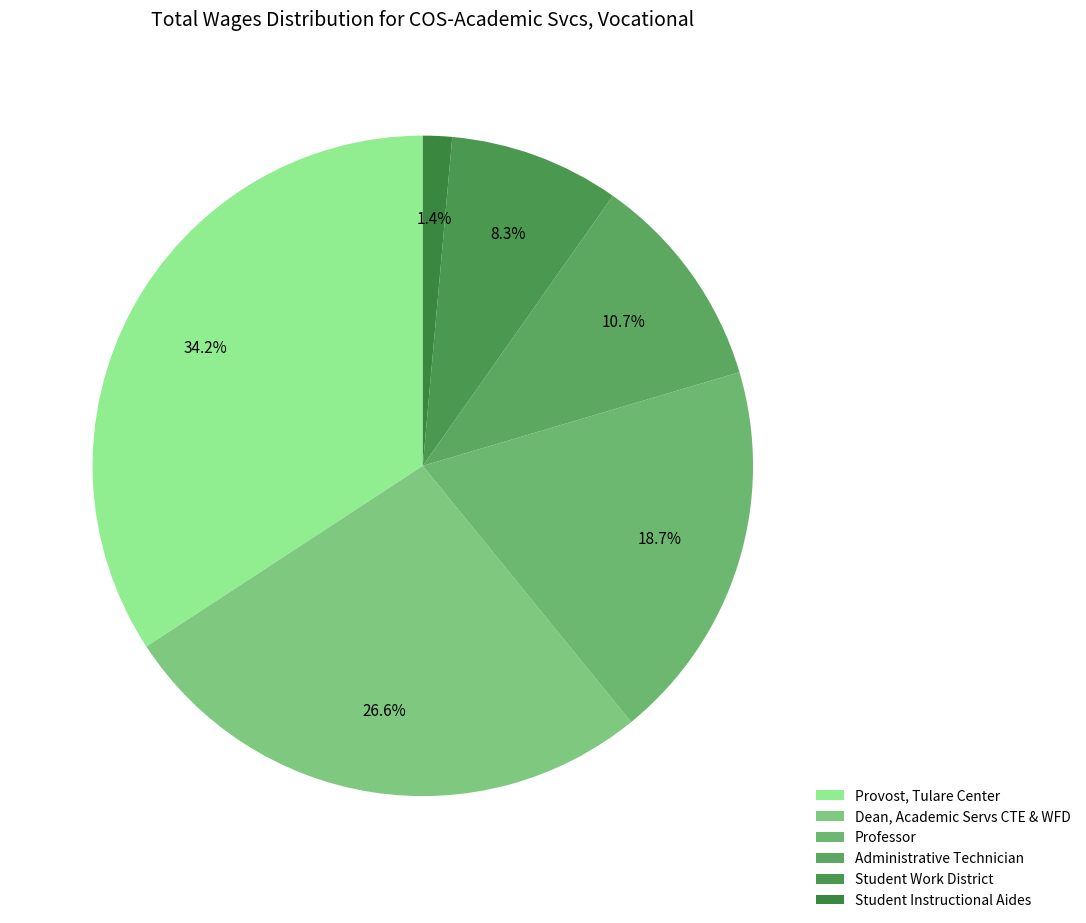

What is the ratio of the value at Professor to the value at Provost, Tulare Center?

0.5